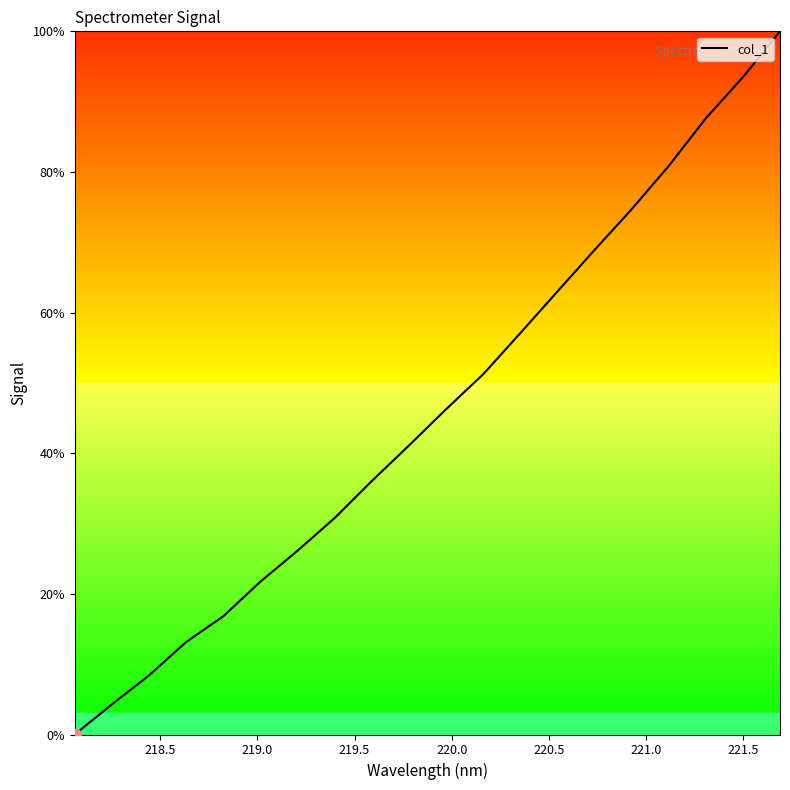

What is the difference between the maximum and minimum values?

100.0